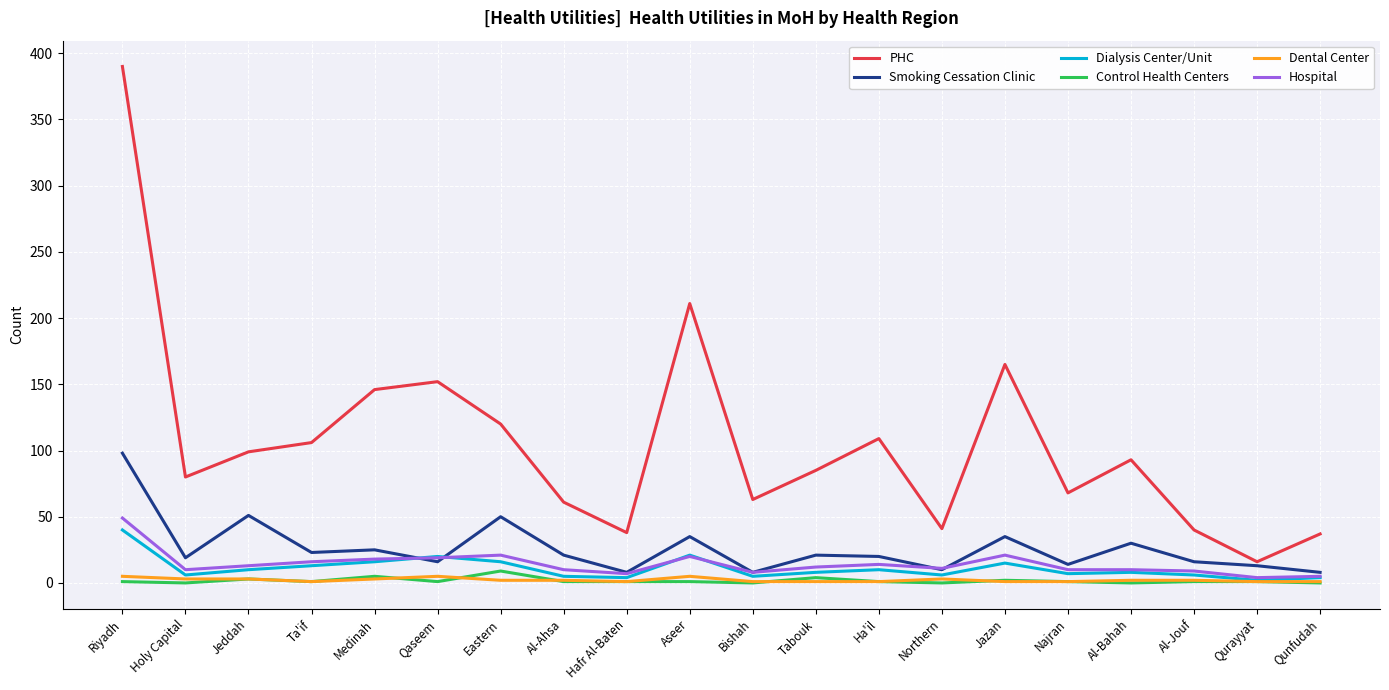

True or false: PHC and Dialysis Center/Unit intersect in this chart.

False